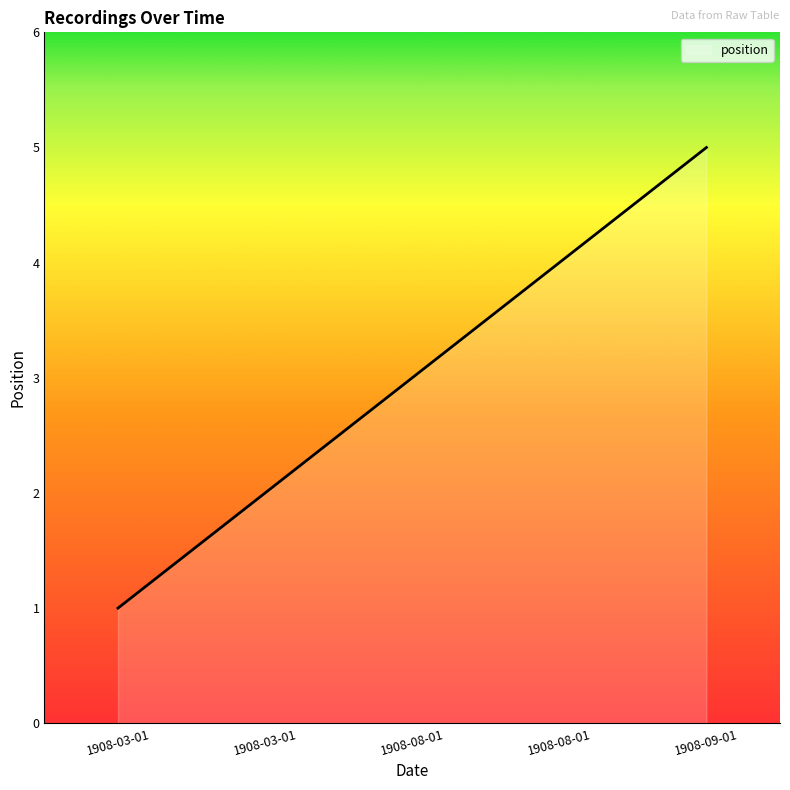

Does the chart display data point markers on the line(s)?

No